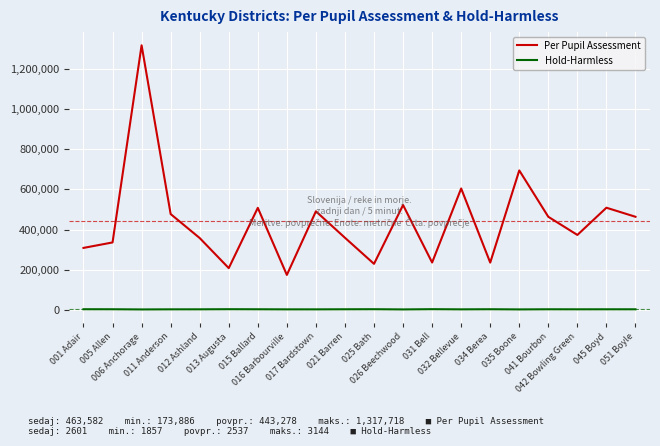

What is the maximum value for Per Pupil Assessment?

1317718